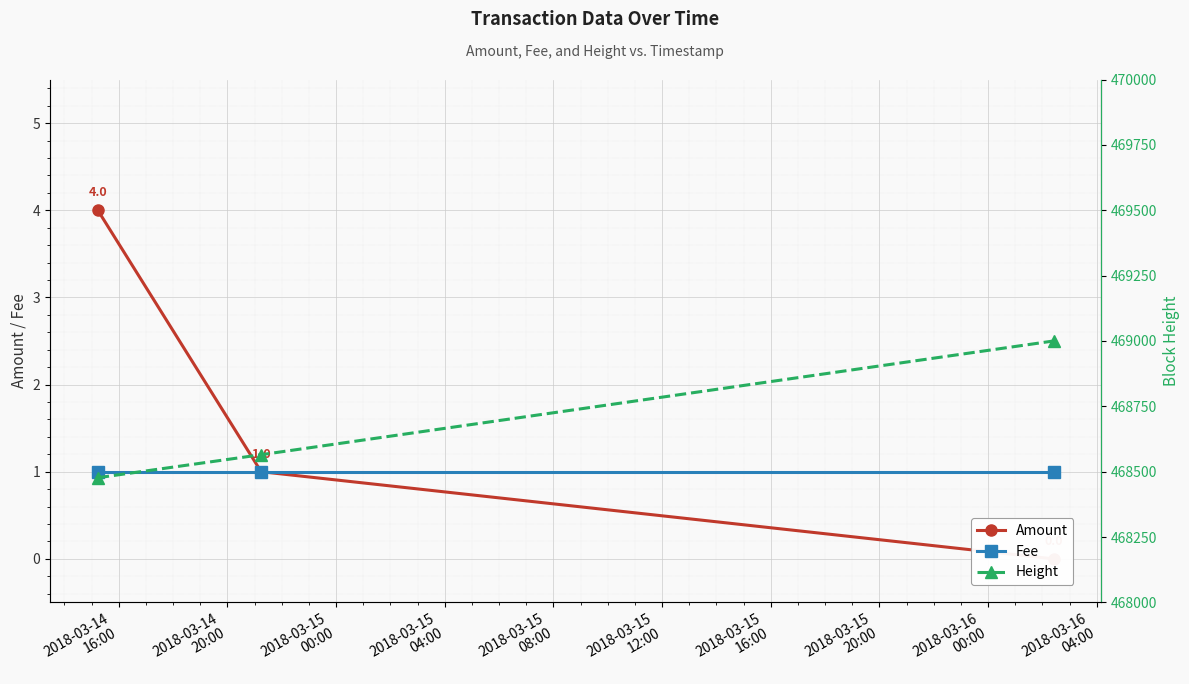

True or false: Fee has a value of 1 at 2018-03-14
16:00.

True